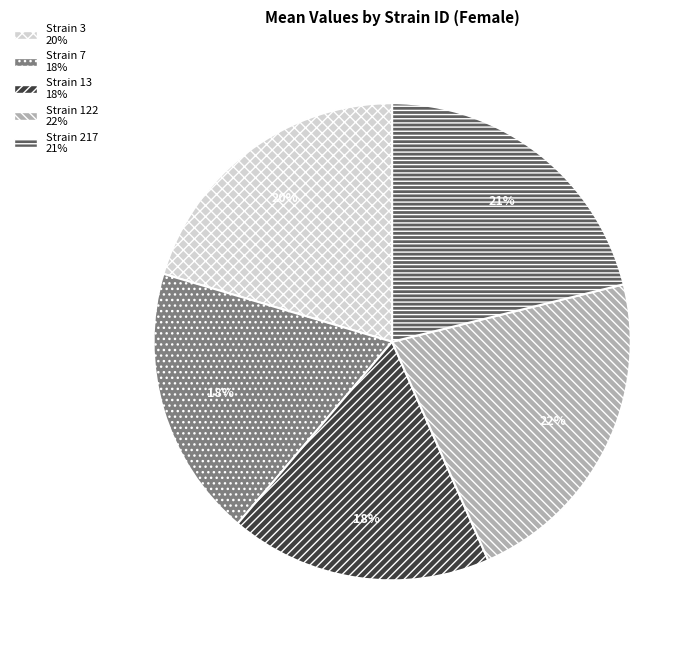

Does any single category account for the majority?

No